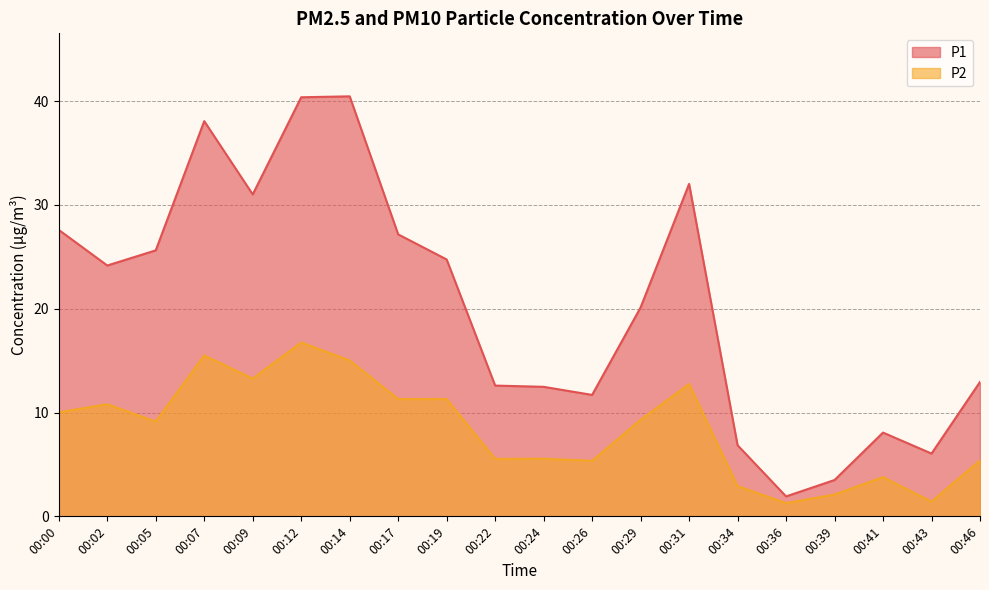

What is the value of the P1 point at the 3rd from the left?

25.6